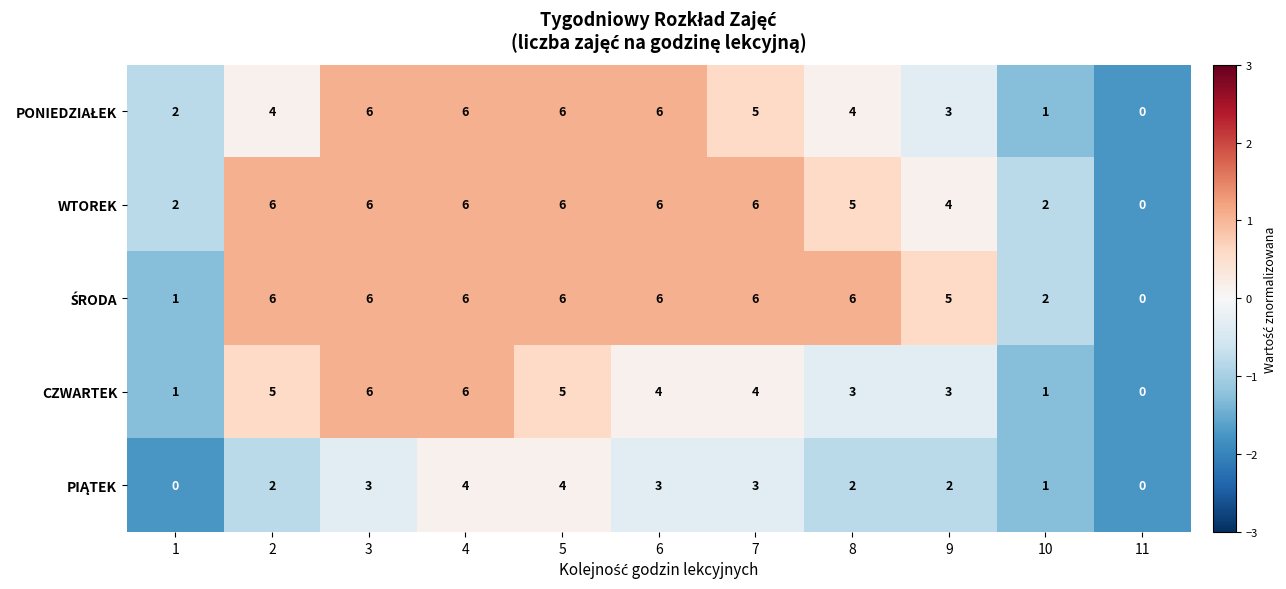

At which label does CZWARTEK reach its minimum?

11